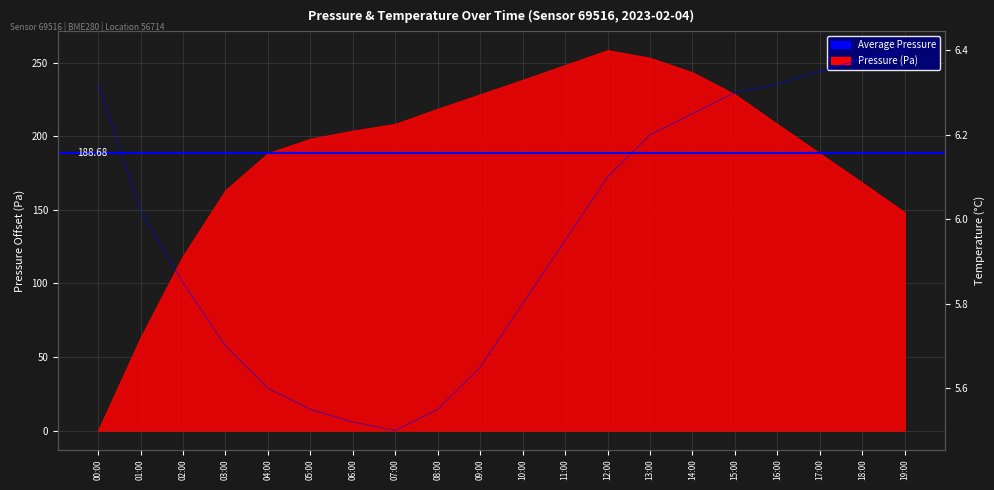

Reading left to right, extract all data points from this chart.

00:00=6.3	01:00=6.0	02:00=5.8	03:00=5.7	04:00=5.6	05:00=5.5	06:00=5.5	07:00=5.5	08:00=5.5	09:00=5.7	10:00=5.8	11:00=6.0	12:00=6.1	13:00=6.2	14:00=6.2	15:00=6.3	16:00=6.3	17:00=6.3	18:00=6.4	19:00=6.4